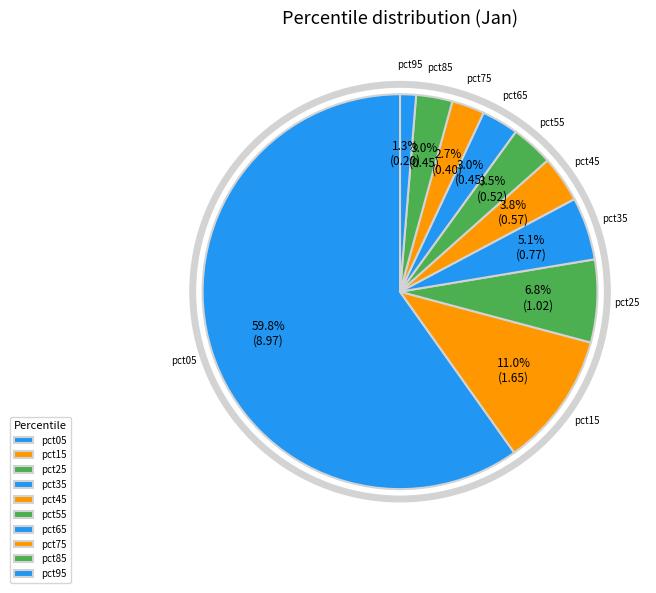

How many slices are in this pie chart?

10